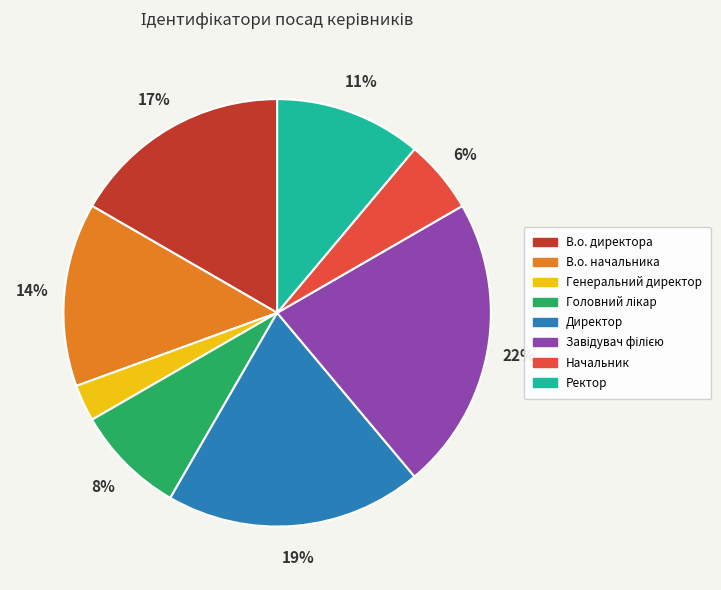

True or false: В.о. начальника accounts for 6% of the total.

False